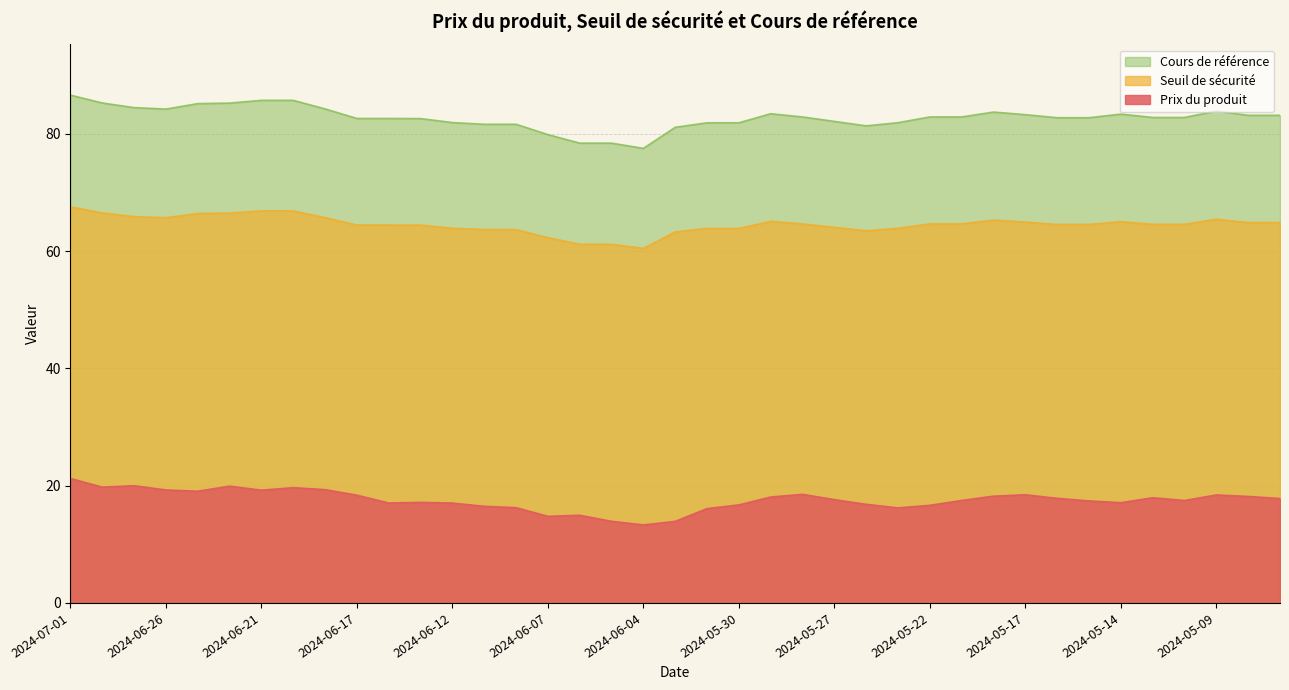

What are all the series names shown in the legend?

Cours de référence, Seuil de sécurité, Prix du produit